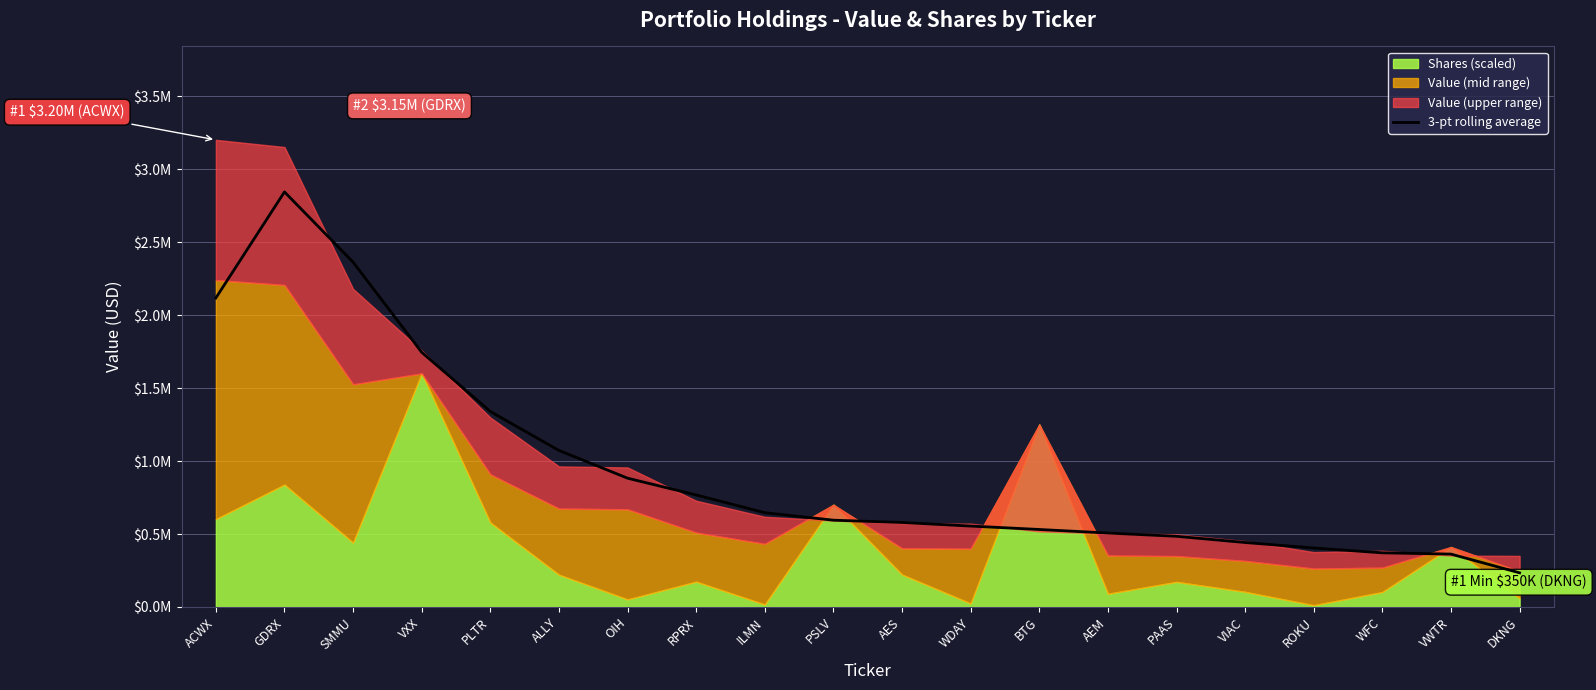

Where does the data first go above 594666?

ACWX